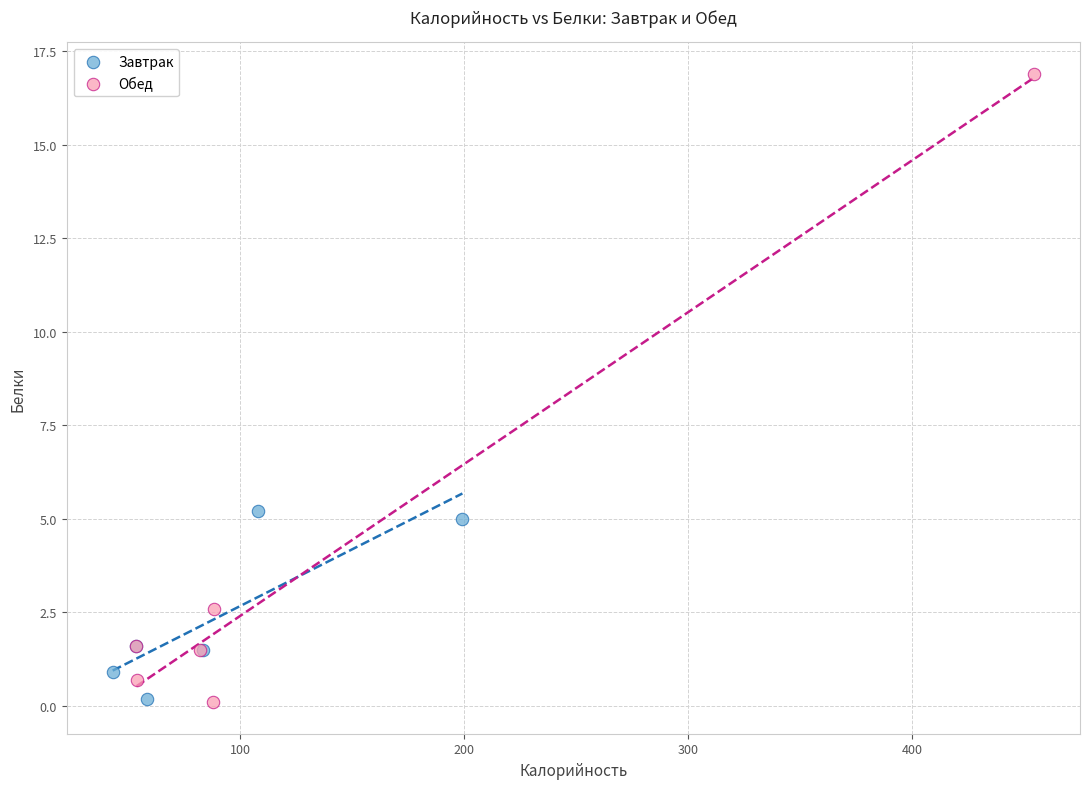

Which series contains the highest Y value?

Обед